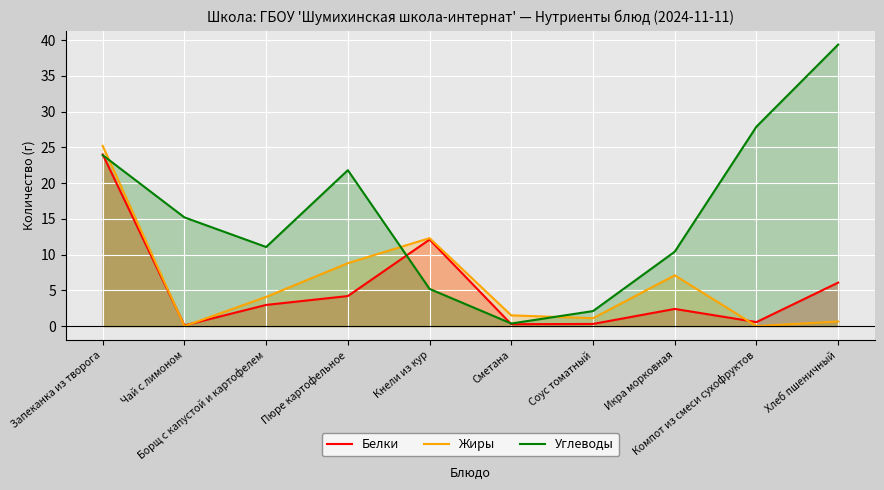

How many data points does each series have?

10